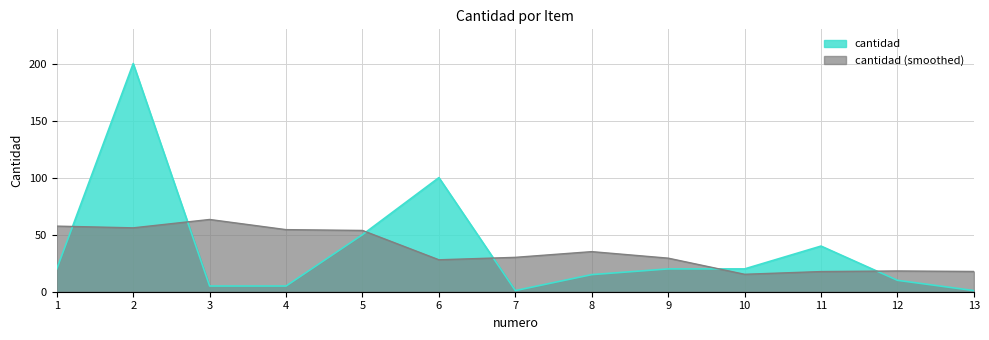

Rank the categories by value from lowest to highest.

7, 13, 3, 4, 12, 8, 1, 9, 10, 11, 5, 6, 2